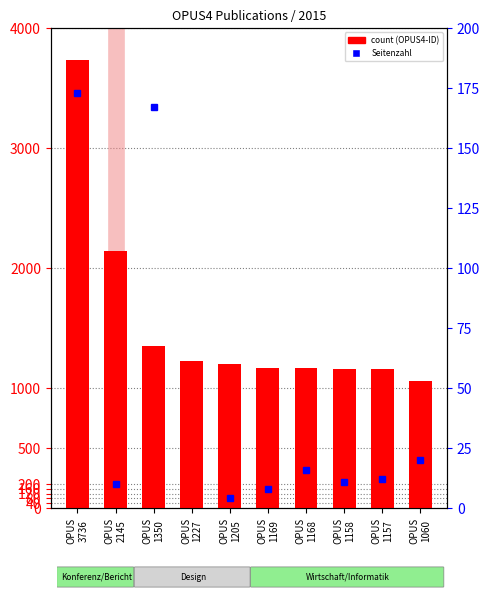

How many categories are shown in the chart?

10